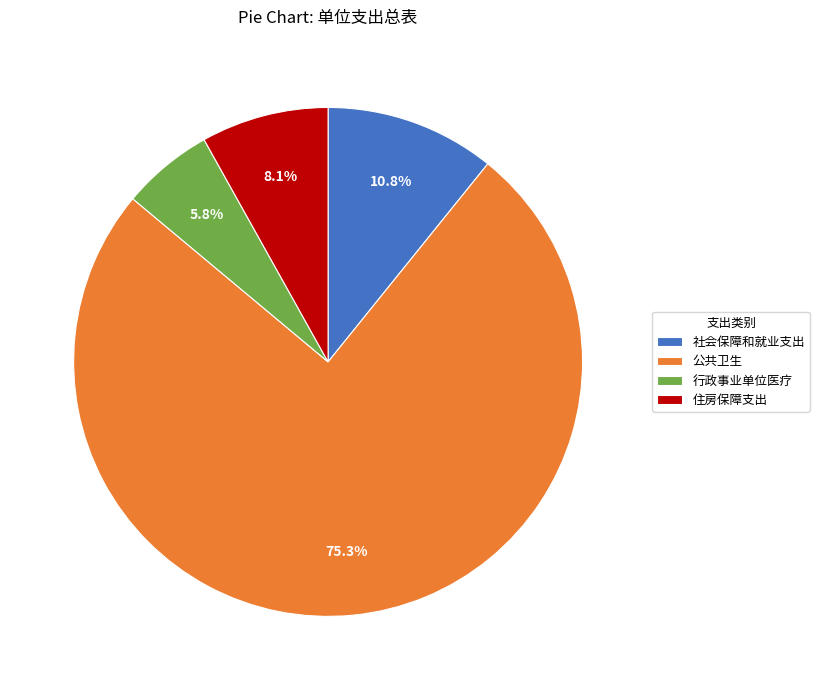

How many slices are in this pie chart?

4